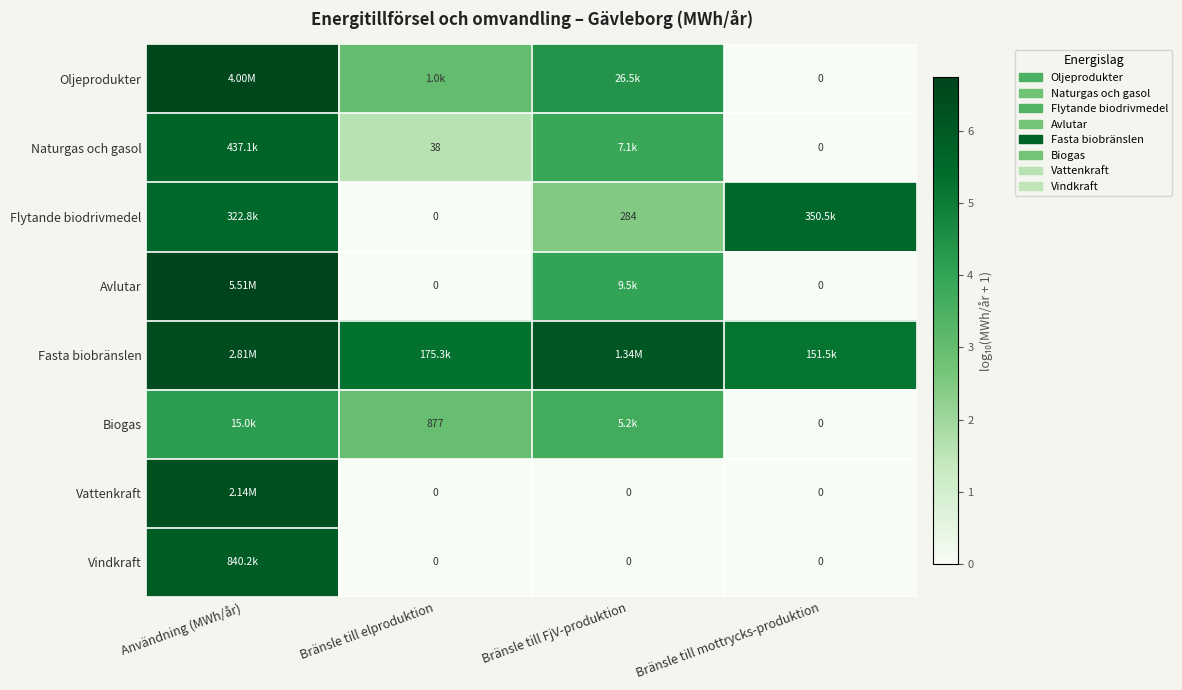

How many data points does each series have?

4